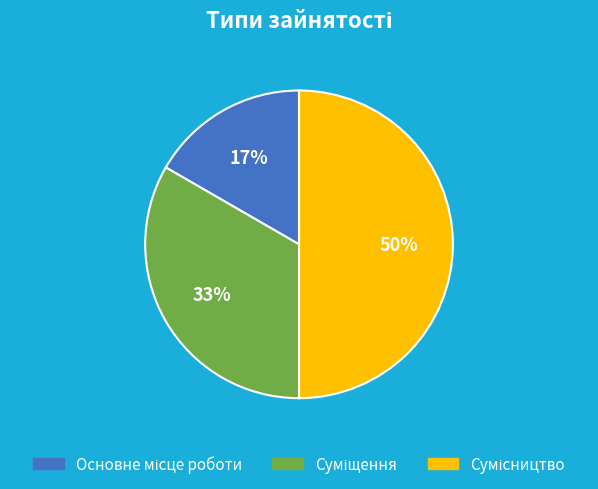

How many slices are in this pie chart?

3